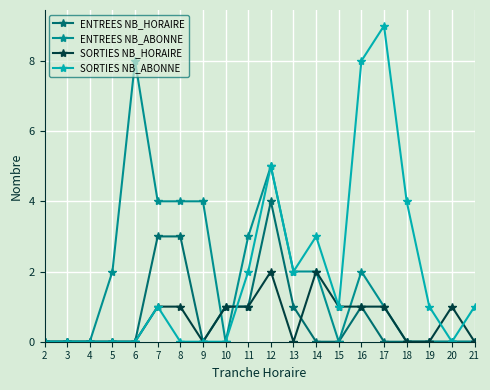

What is the spread (max minus min) of values at 16?

7